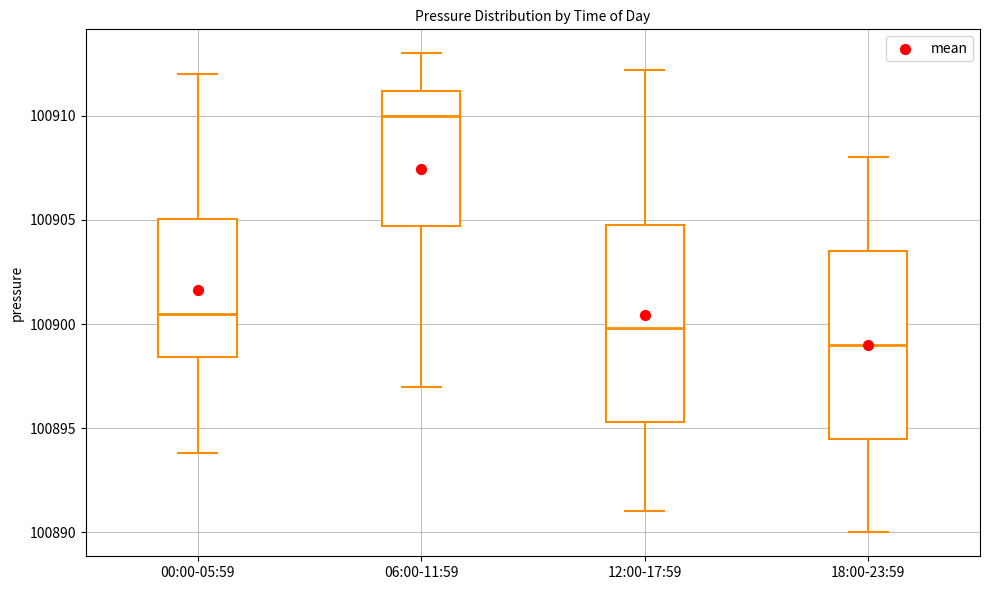

Where does the upper whisker of the box for 12:00-17:59 end on the y-axis? The values are not printed on the chart, so give them approximately, as read against the axis.

100912.0